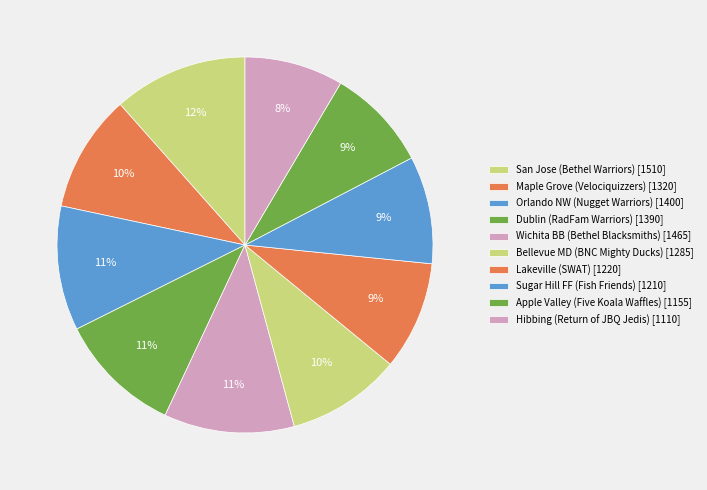

To the nearest percent, what percentage of the pie is Lakeville (SWAT)?

9%